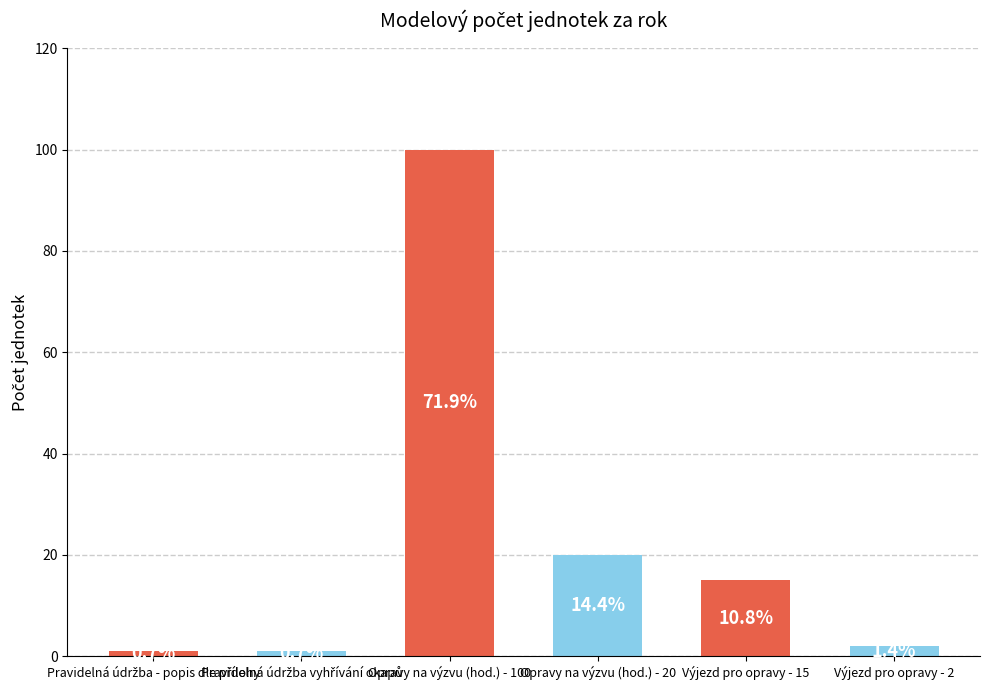

Which label corresponds to the smallest value in the chart?

Pravidelná údržba - popis dle přílohy